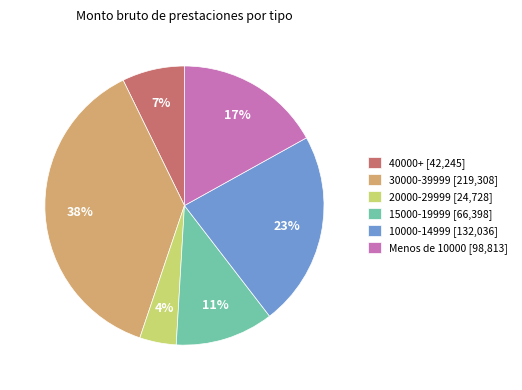

To the nearest percent, what portion does 20000-29999 [24,728] represent?

4%